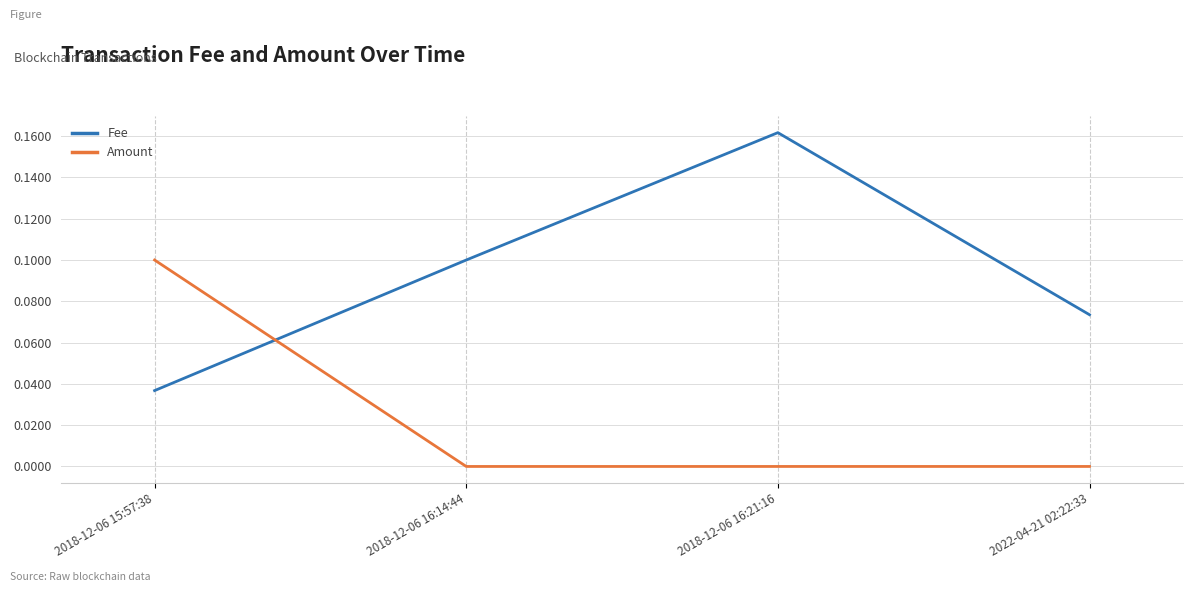

Which series changed the most between 2018-12-06 16:14:44 and 2022-04-21 02:22:33?

Fee